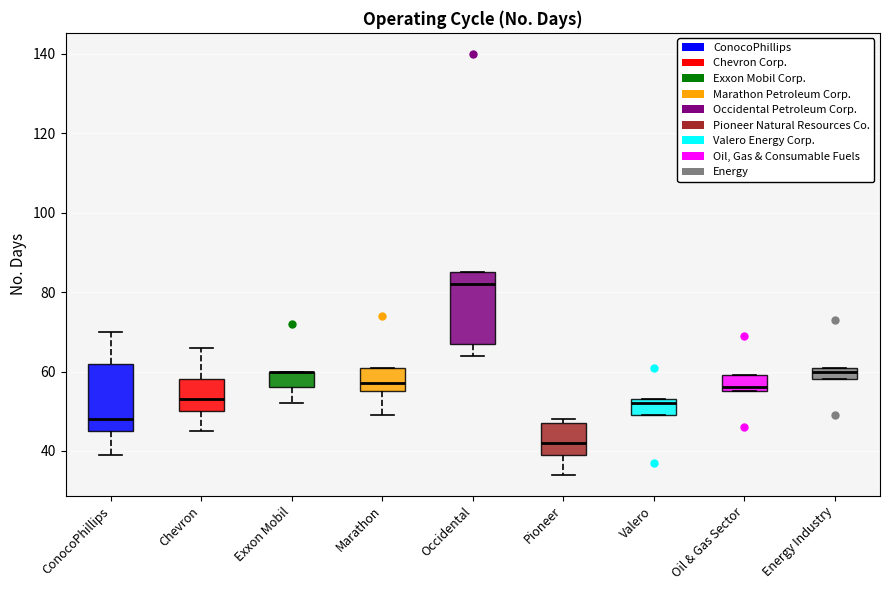

Reading left to right, read every box against the y-axis: the position of its median line, the range the box covers, and the ends of its whiskers. The values are not printed on the chart, so give them approximately, as read against the axis.

ConocoPhillips: median 48, box 46 to 62, whiskers 40 to 70
Chevron: median 54, box 50 to 58, whiskers 46 to 66
Exxon Mobil: median 60 (drawn on the box's upper edge), box 56 to 60, whiskers 52 to 60
Marathon: median 58, box 56 to 62, whiskers 50 to 62
Occidental: median 82, box 68 to 86, whiskers 64 to 86
Pioneer: median 42, box 40 to 48, whiskers 34 to 48 (just above the box's upper edge)
Valero: median 52, box 50 to 54, whiskers 50 to 54
Oil & Gas Sector: median 56 (just above the box's lower edge), box 56 to 60, whiskers 56 to 60
Energy Industry: median 60, box 58 to 62, whiskers 58 to 62